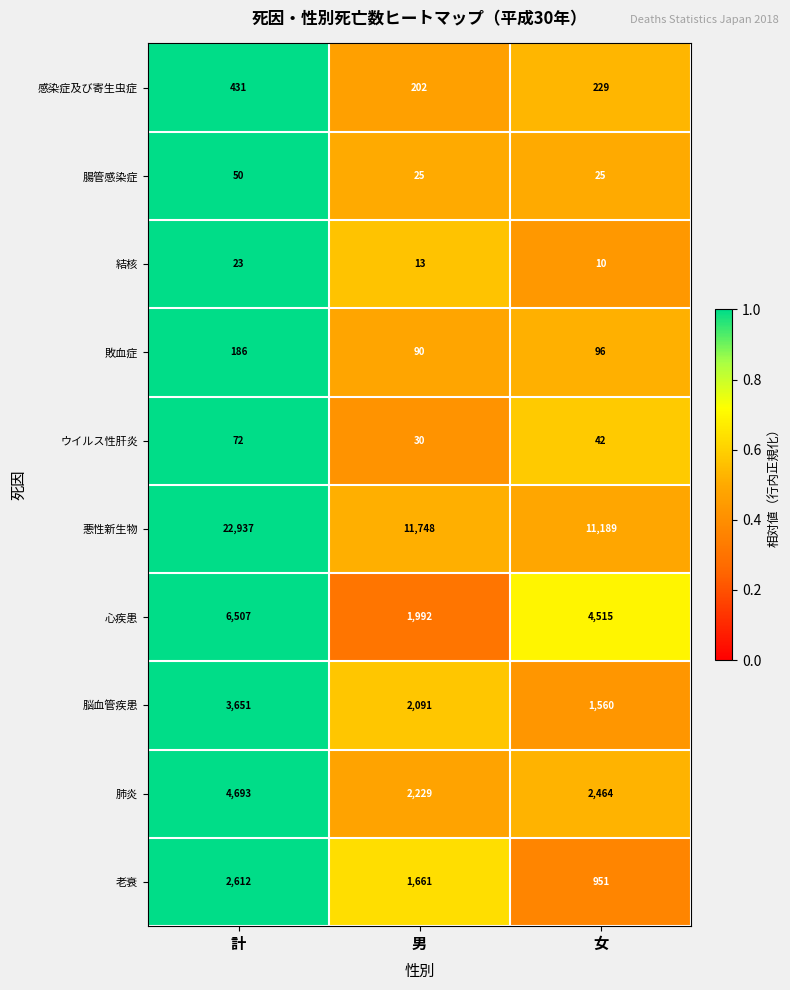

The 老衰 series shows 1661 at 男. True or false?

True